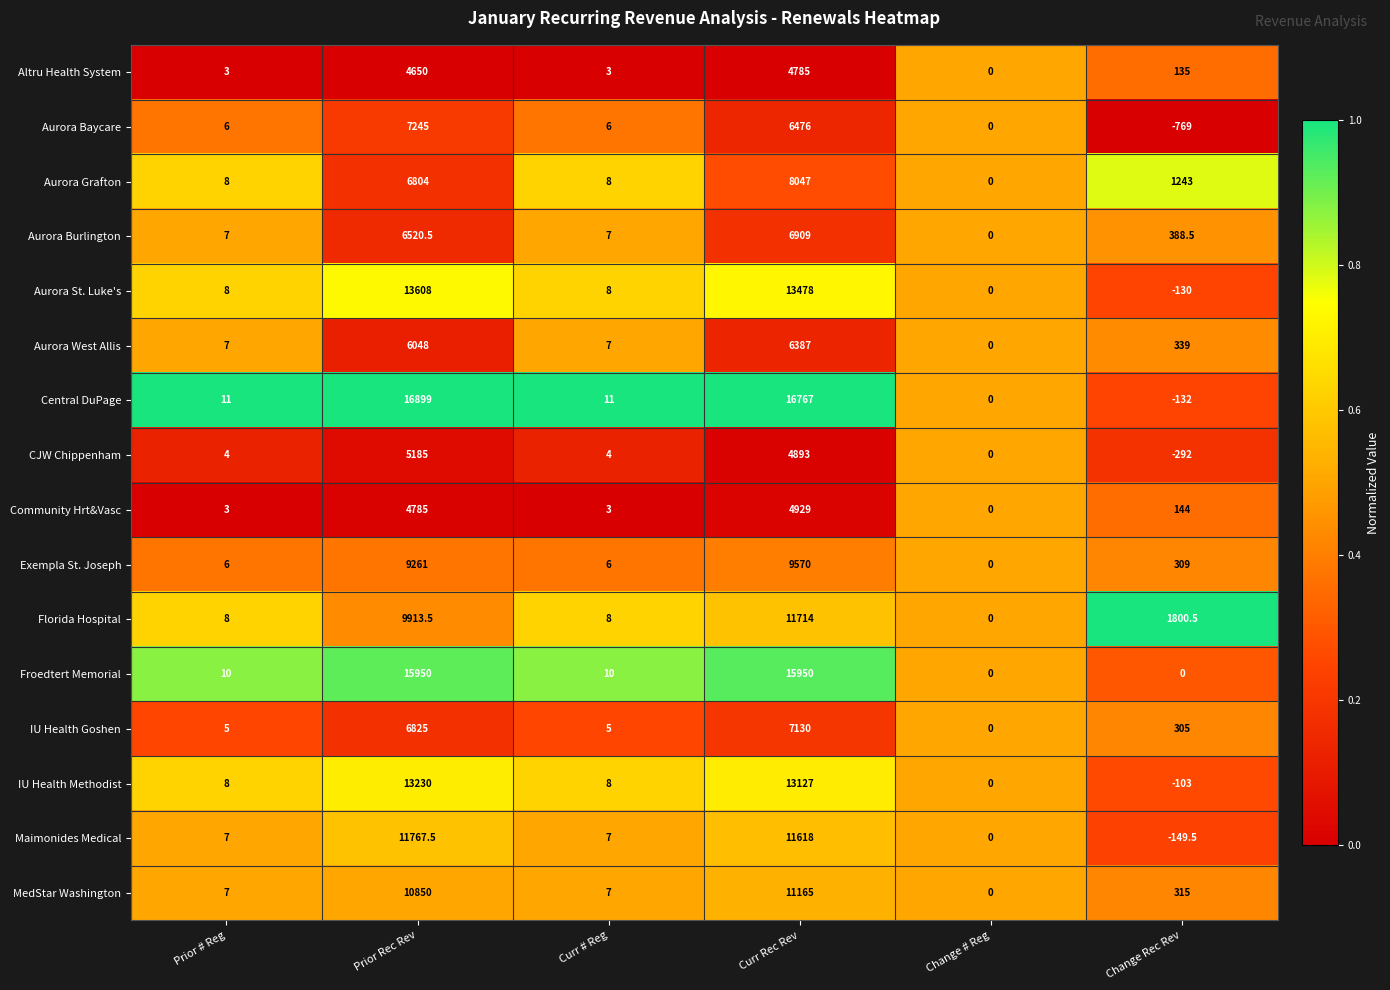

What is the difference between the maximum and minimum values in the Community Hrt&Vasc series?

4929.0